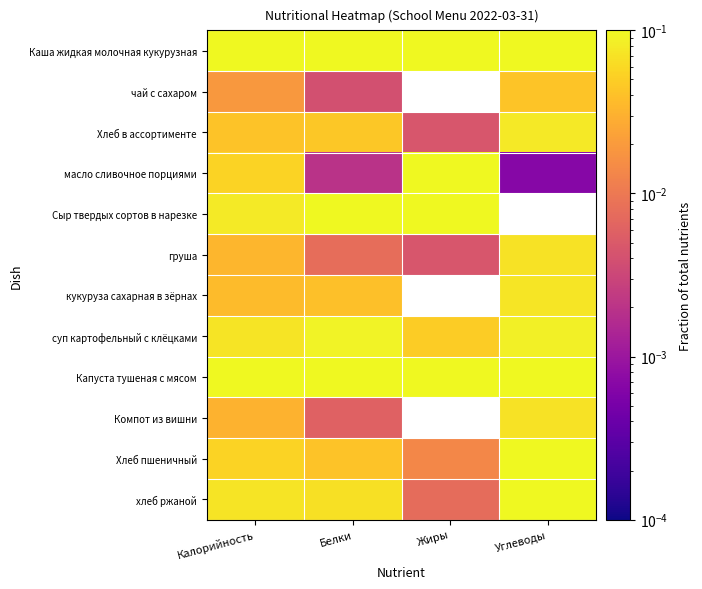

Reading right to left, list all the values displayed in this chart.

Каша жидкая молочная кукурузная: Углеводы=0.2	Жиры=0.1	Белки=0.1	Калорийность=0.2
чай с сахаром: Углеводы=0.0	Жиры=0.0	Белки=0.0	Калорийность=0.0
Хлеб в ассортименте: Углеводы=0.1	Жиры=0.0	Белки=0.0	Калорийность=0.0
масло сливочное порциями: Углеводы=0.0	Жиры=0.1	Белки=0.0	Калорийность=0.1
Сыр твердых сортов в нарезке: Углеводы=0.0	Жиры=0.1	Белки=0.1	Калорийность=0.1
груша: Углеводы=0.1	Жиры=0.0	Белки=0.0	Калорийность=0.0
кукуруза сахарная в зёрнах: Углеводы=0.1	Жиры=0.0	Белки=0.0	Калорийность=0.0
суп картофельный с клёцками: Углеводы=0.1	Жиры=0.0	Белки=0.1	Калорийность=0.1
Капуста тушеная с мясом: Углеводы=0.1	Жиры=0.6	Белки=0.4	Калорийность=0.3
Компот из вишни: Углеводы=0.1	Жиры=0.0	Белки=0.0	Калорийность=0.0
Хлеб пшеничный: Углеводы=0.1	Жиры=0.0	Белки=0.0	Калорийность=0.1
хлеб ржаной: Углеводы=0.1	Жиры=0.0	Белки=0.1	Калорийность=0.1